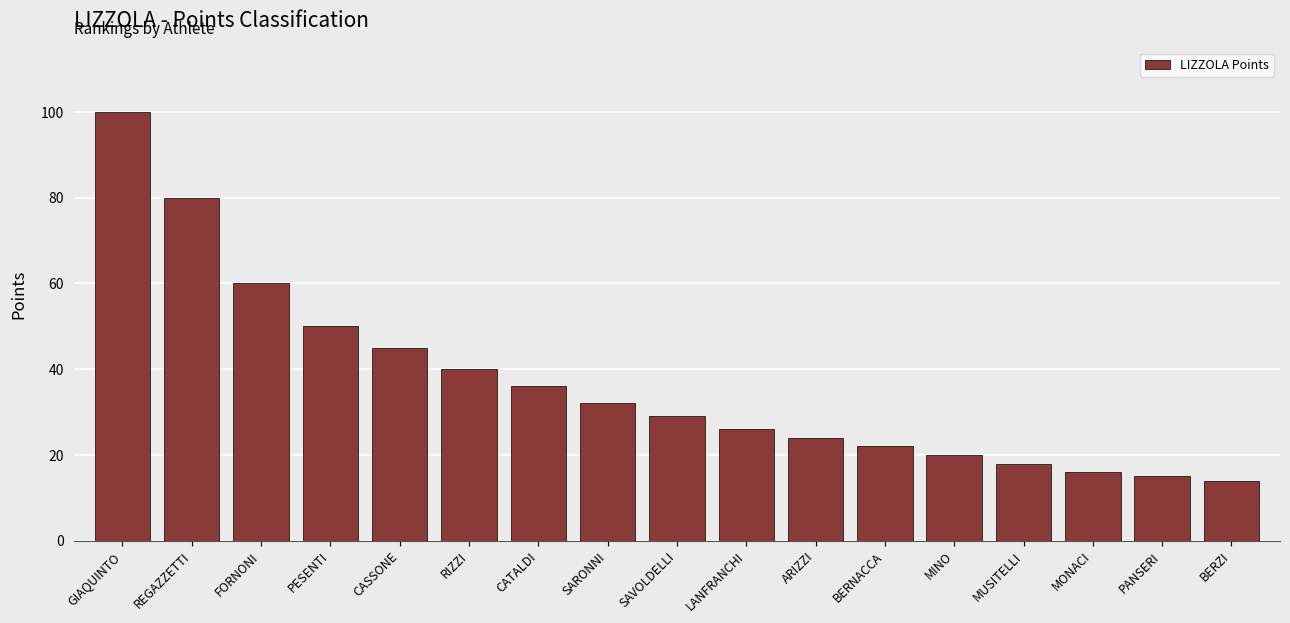

Count the number of data series in this chart.

1